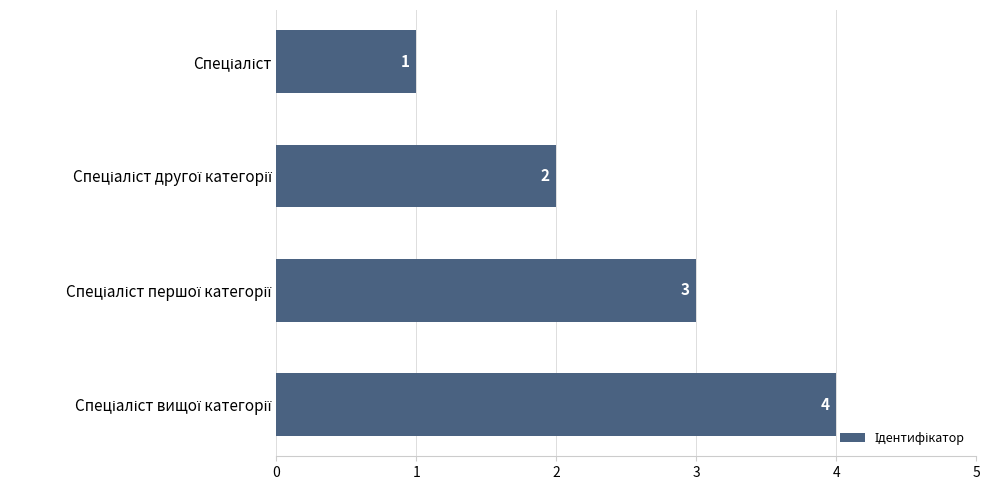

What is the value of the 1st bar from the top?

1